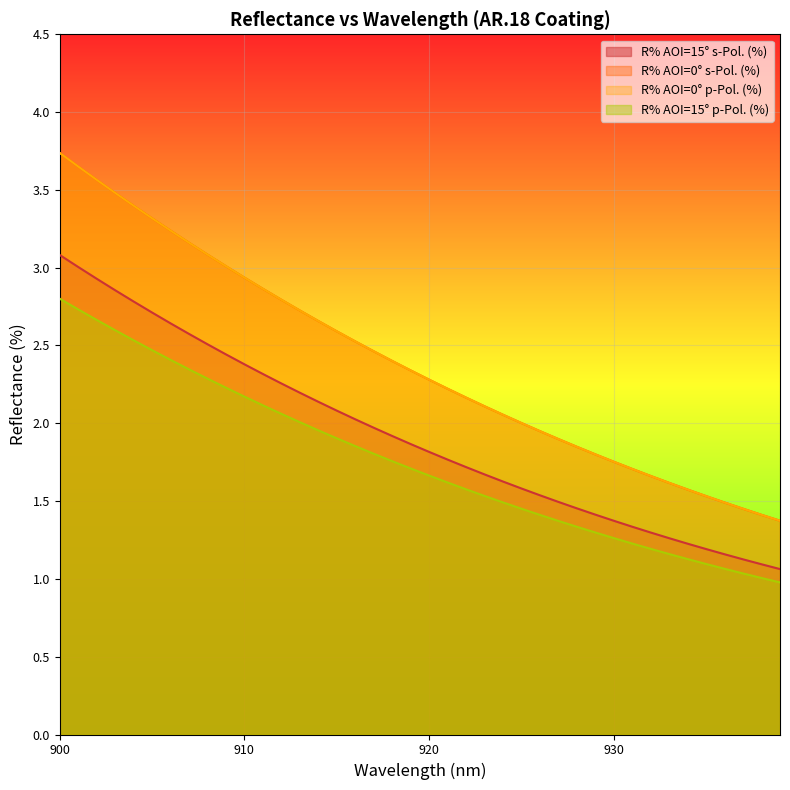

What are all the series names shown in the legend?

R% AOI=15° s-Pol. (%), R% AOI=0° s-Pol. (%), R% AOI=0° p-Pol. (%), R% AOI=15° p-Pol. (%)